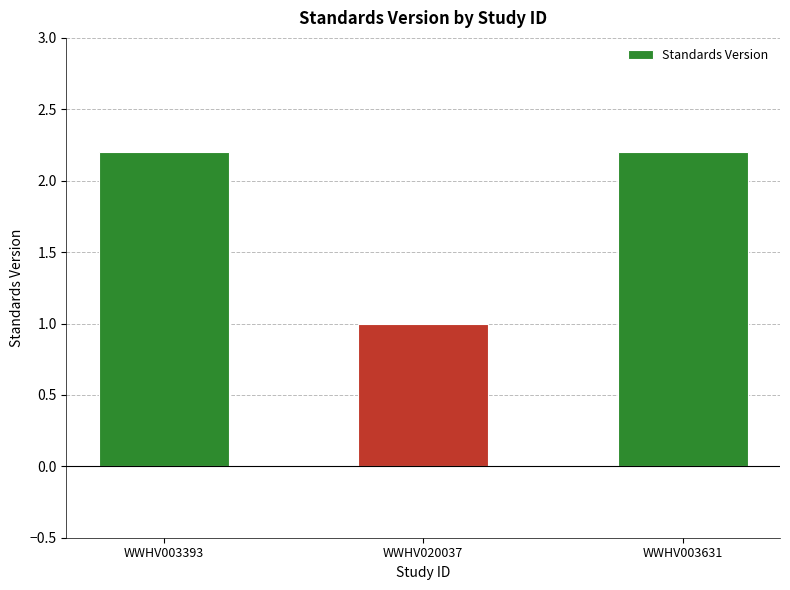

Reading left to right, list all the values displayed in this chart.

2.2	1.0	2.2